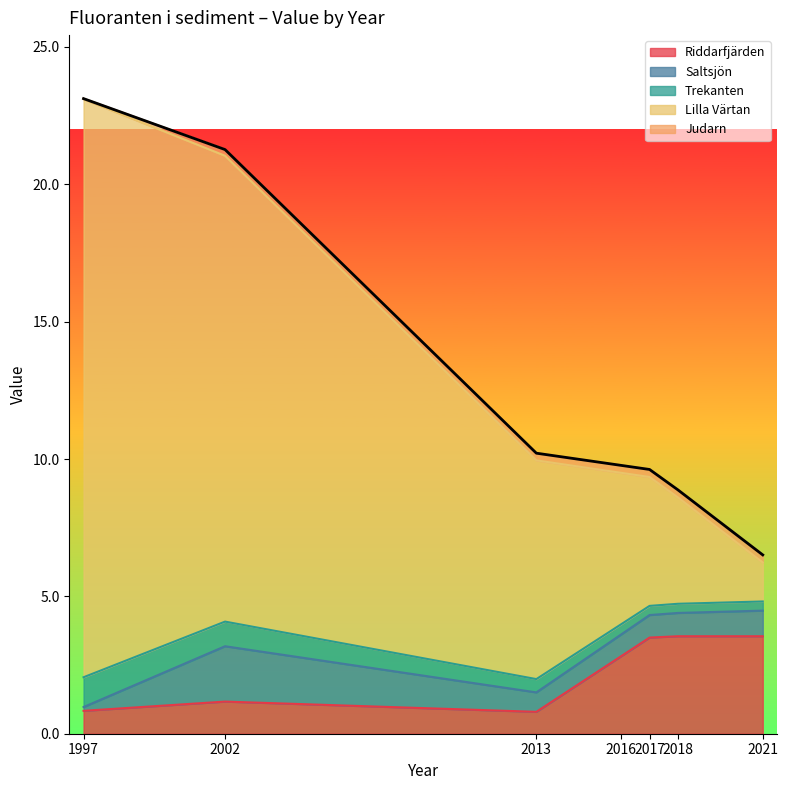

What is the sum of the values at 2016 and 2013?

20.0